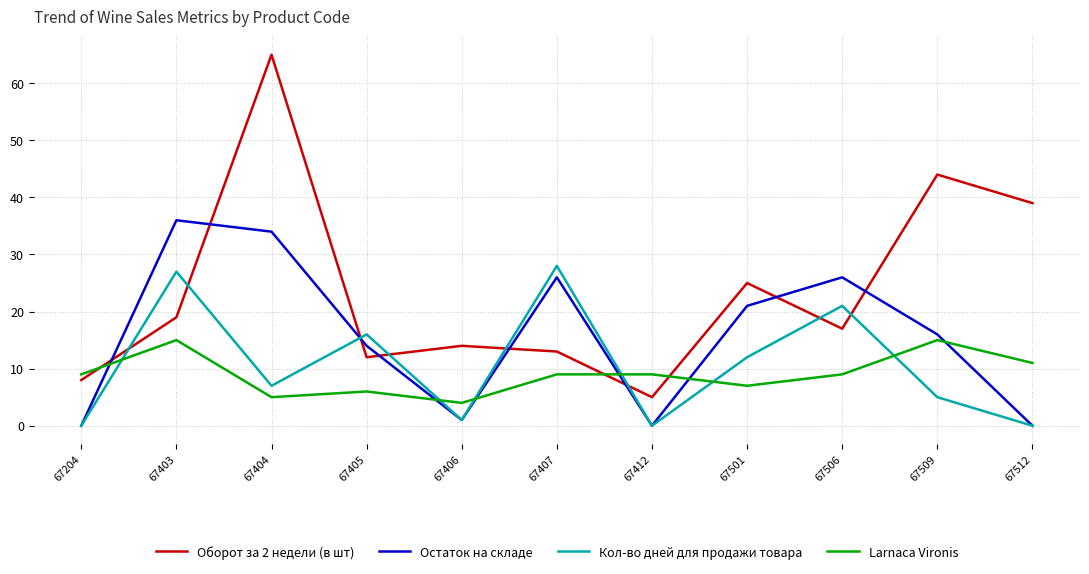

Between 67403 and 67506, which series saw the biggest shift?

Остаток на складе